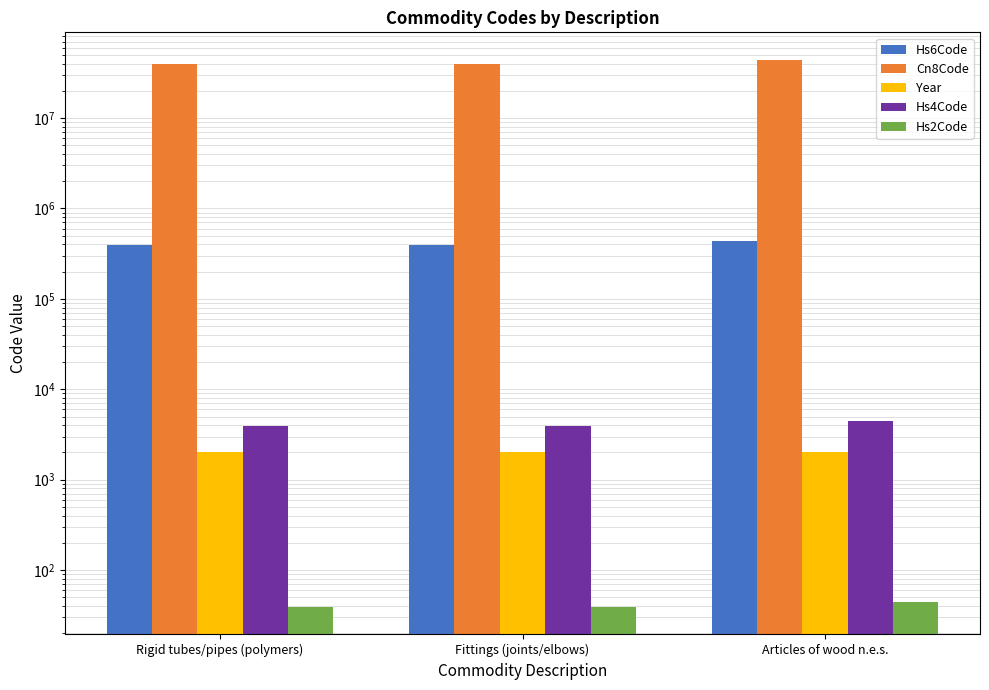

The Hs2Code series shows 39 at Fittings (joints/elbows). True or false?

True